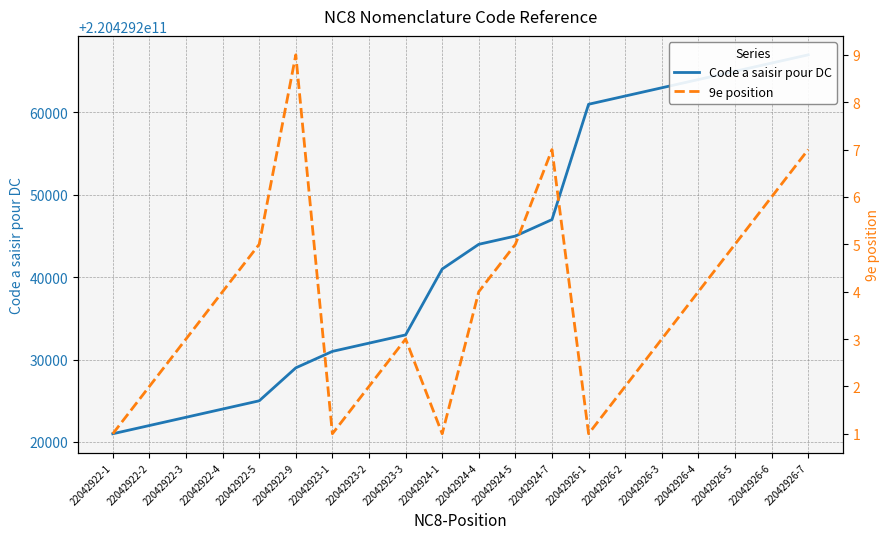

What is the total value across all series at 22042922-1?

220429221001